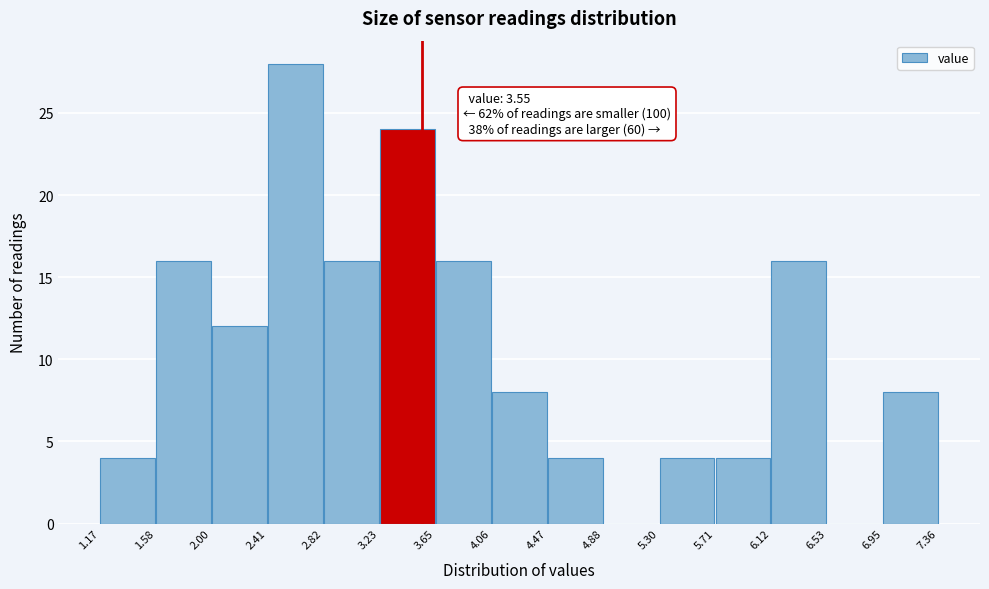

Over which range of the x-axis is the bar tallest?

2.41 to 2.82